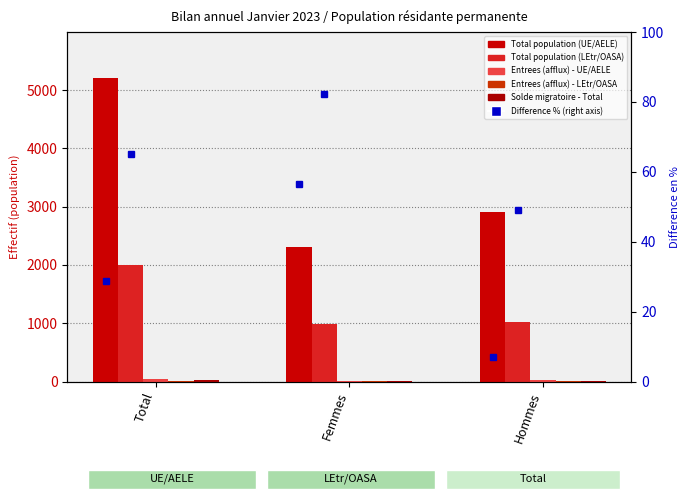

How many categories are shown in the chart?

3